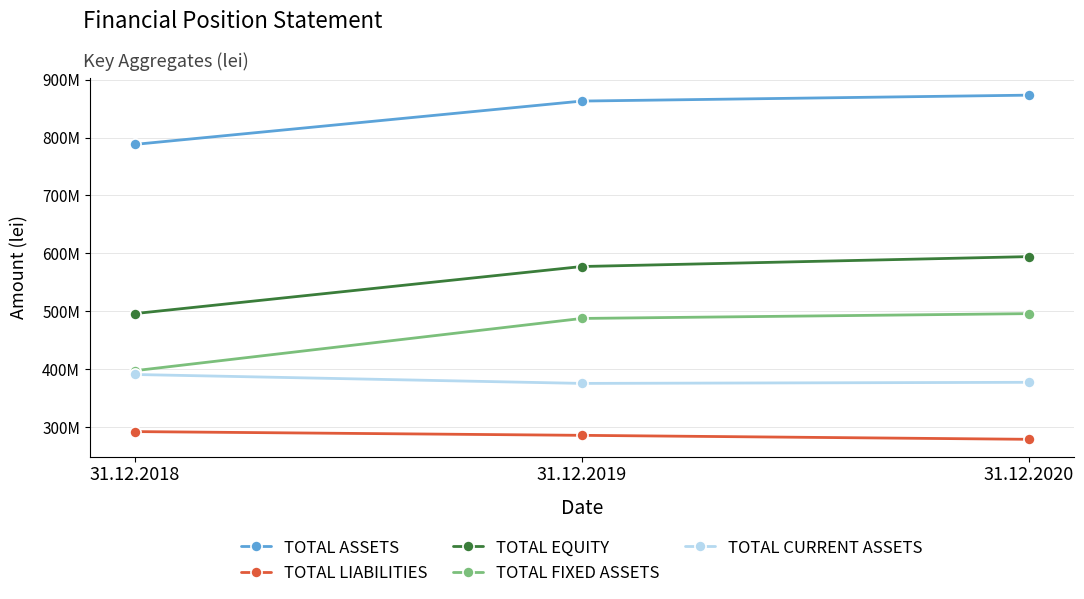

Count the TOTAL ASSETS values in the range 788126315 to 873240609.

3